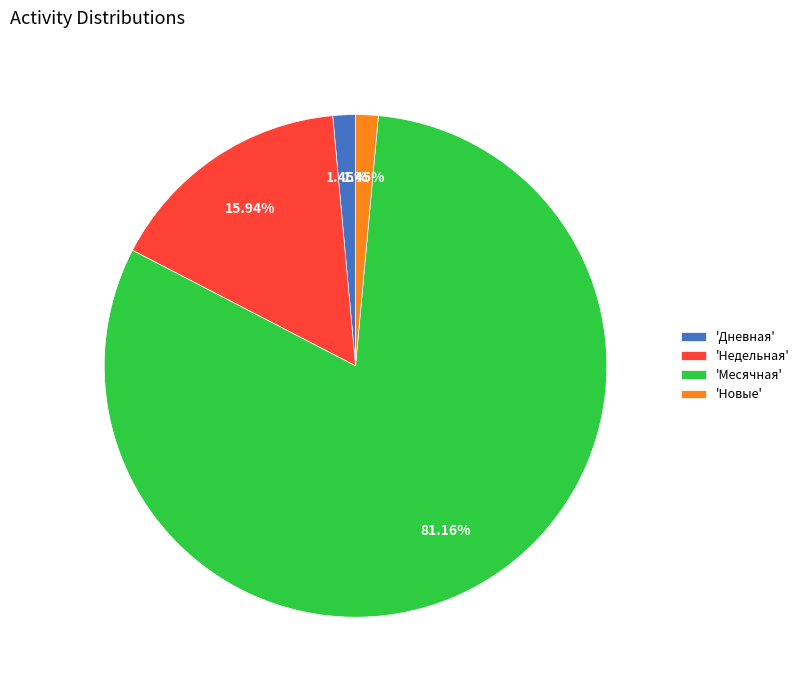

Is the sum of 'Месячная' and 'Дневная' greater than half?

Yes